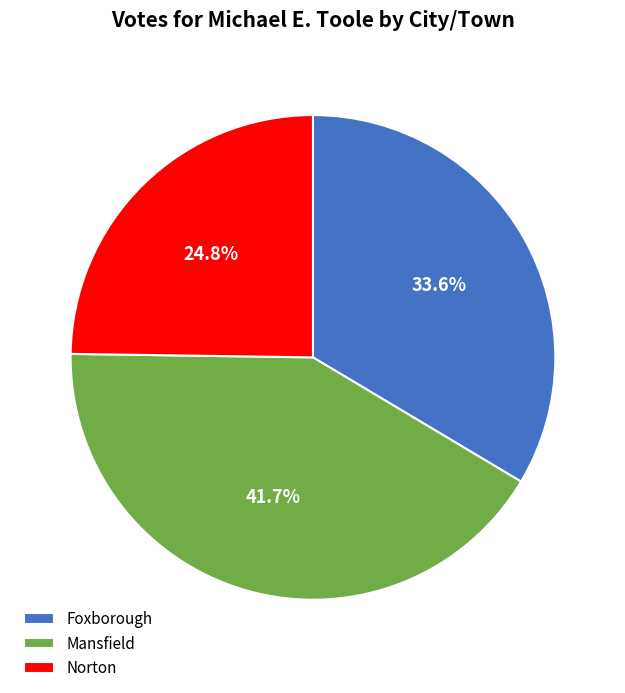

Approximately how many times larger is the value at Norton compared to Foxborough?

0.7